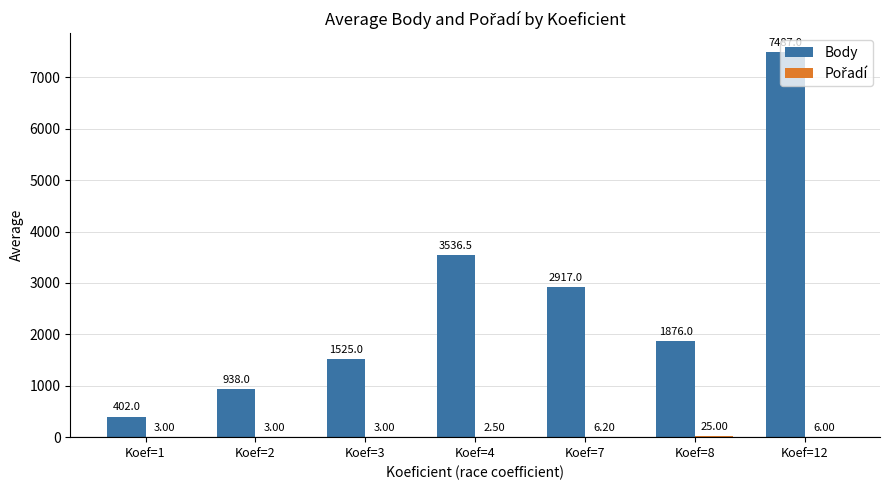

What is the sum of the Body values at Koef=8 and Koef=1?

2278.0